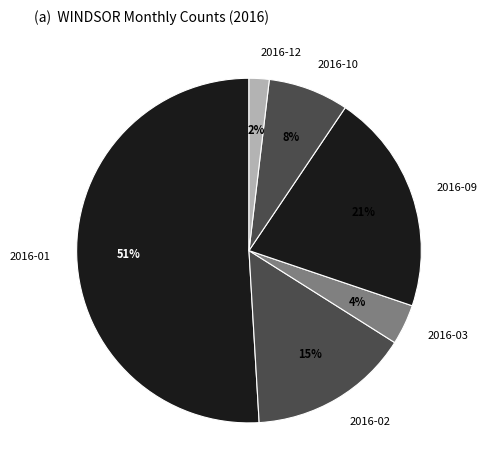

To the nearest percent, what is the difference between the 2016-02 and 2016-03 slice percentages?

11%